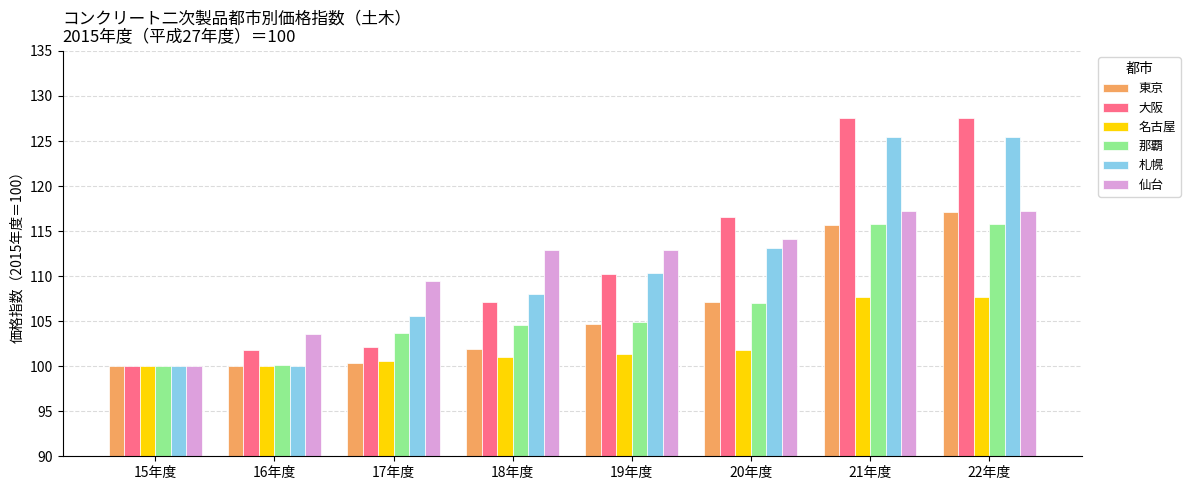

Read the 札幌 value at 20年度.

113.1